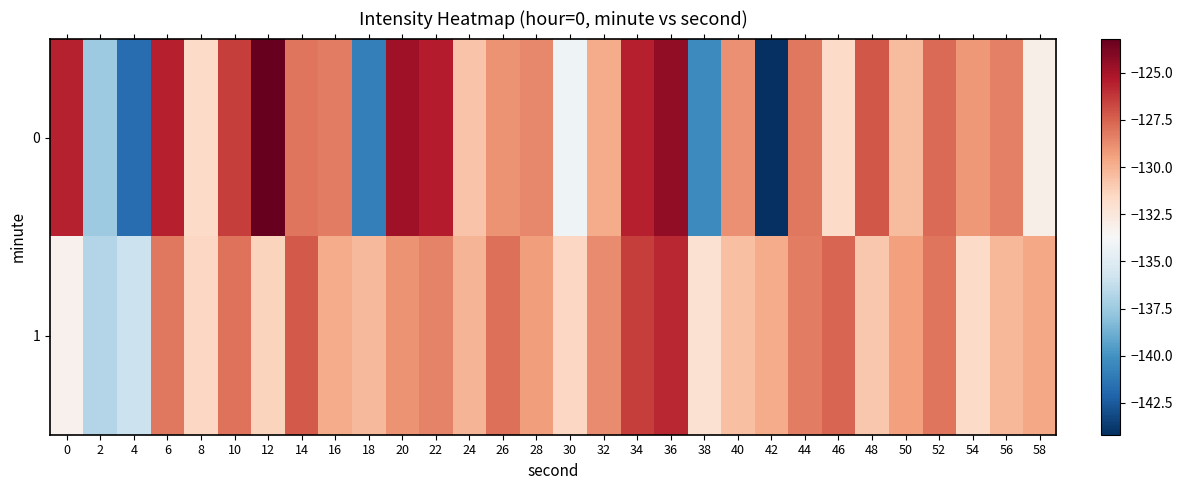

What is the minimum value shown in the chart?

-144.2